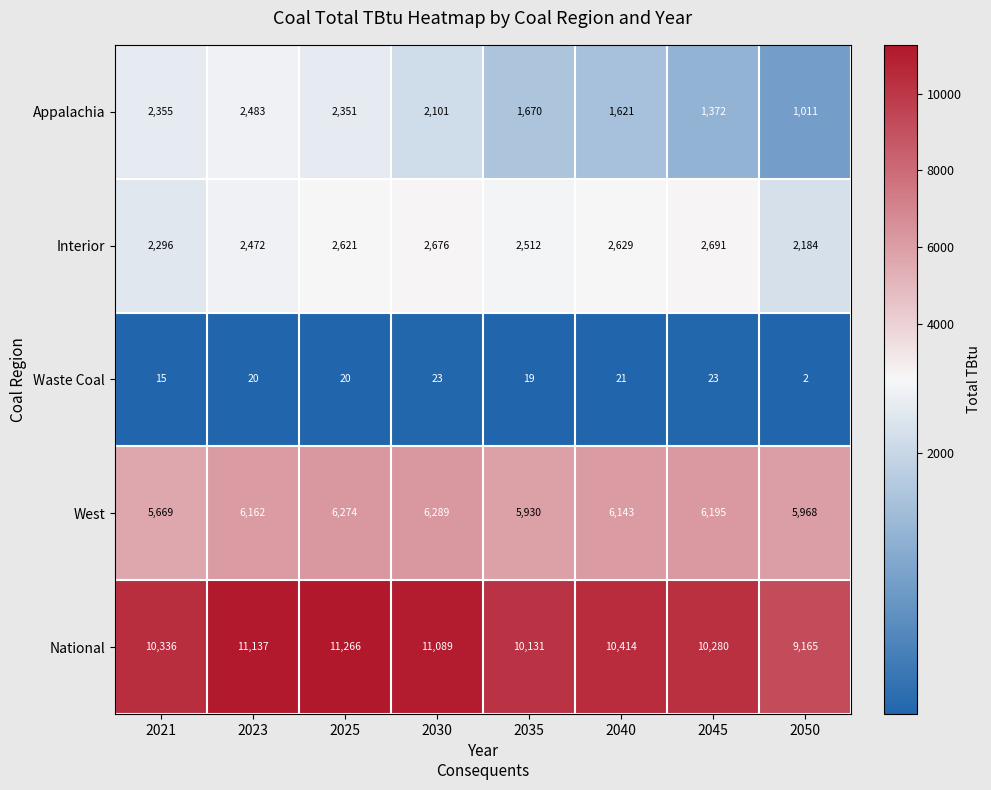

How many data points does each series have?

8